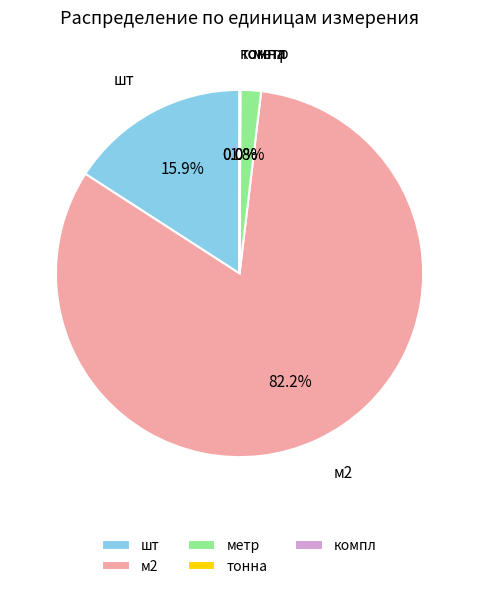

How much of the chart is everything except шт?

99.9%